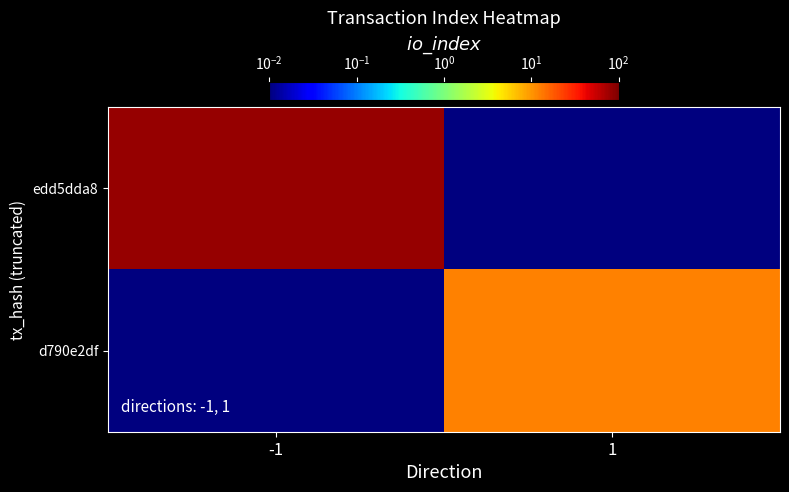

What is the spread (max minus min) of values at -1?

83.0